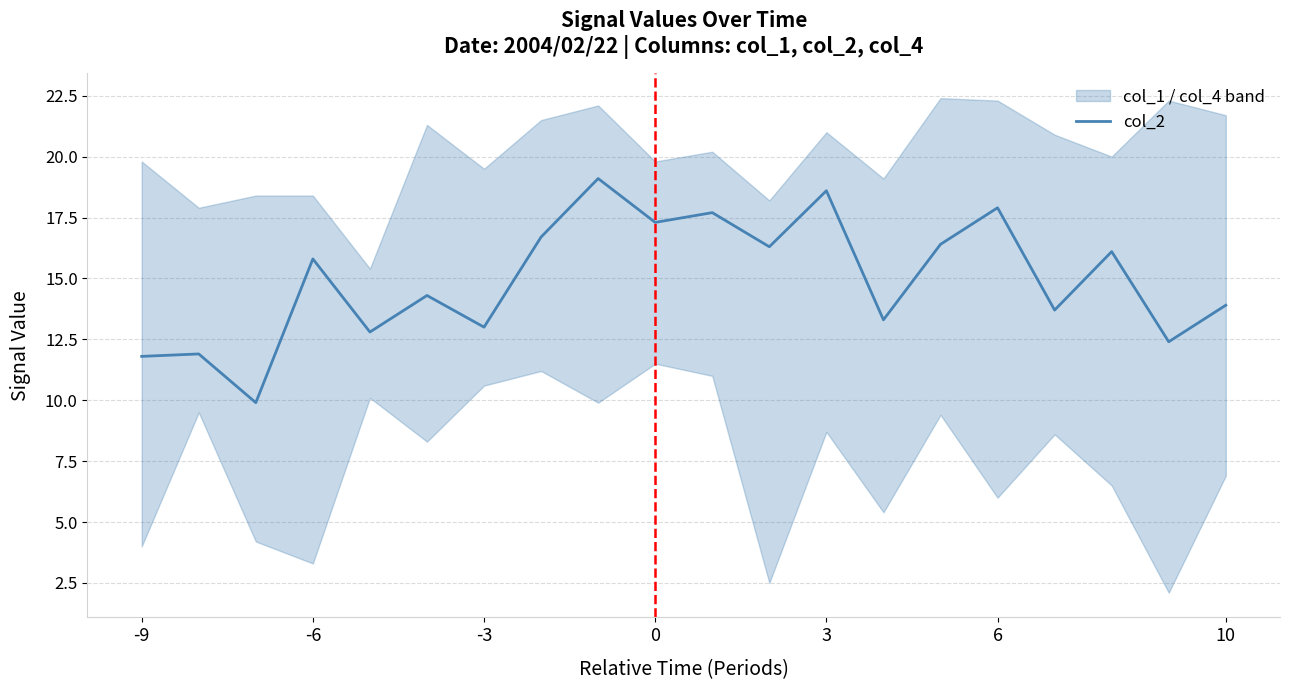

The col_2 series shows 17.3 at 0. True or false?

True